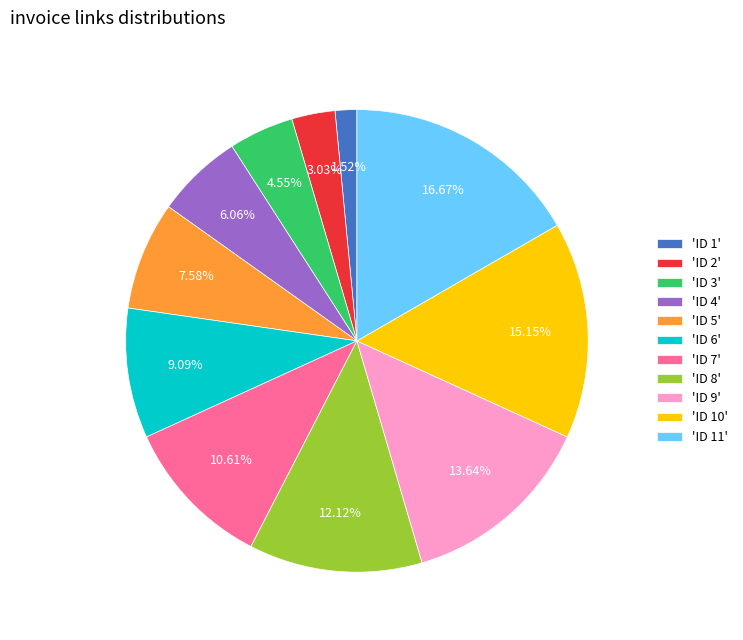

Is there any slice that represents more than half of the pie?

No